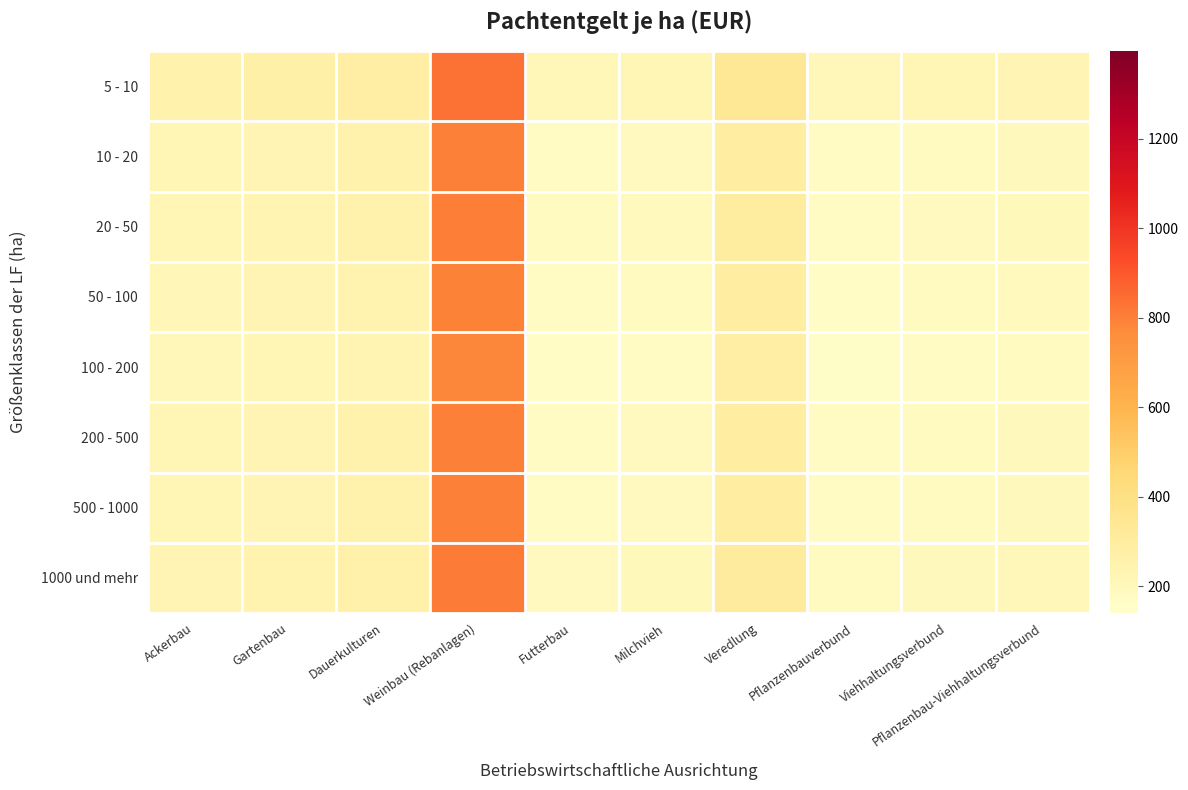

Reading right to left, what are all the values shown in this chart?

5 - 10: Pflanzenbau-Viehhaltungsverbund=230.0	Viehhaltungsverbund=219.5	Pflanzenbauverbund=206.0	Veredlung=331.5	Milchvieh=224.0	Futterbau=210.0	Weinbau (Rebanlagen)=834.0	Dauerkulturen=285.0	Gartenbau=268.5	Ackerbau=255.0
10 - 20: Pflanzenbau-Viehhaltungsverbund=194.0	Viehhaltungsverbund=183.5	Pflanzenbauverbund=170.0	Veredlung=295.5	Milchvieh=188.0	Futterbau=174.0	Weinbau (Rebanlagen)=798.0	Dauerkulturen=249.0	Gartenbau=232.5	Ackerbau=219.0
20 - 50: Pflanzenbau-Viehhaltungsverbund=199.5	Viehhaltungsverbund=189.0	Pflanzenbauverbund=175.5	Veredlung=301.0	Milchvieh=193.5	Futterbau=179.5	Weinbau (Rebanlagen)=803.5	Dauerkulturen=254.5	Gartenbau=238.0	Ackerbau=224.5
50 - 100: Pflanzenbau-Viehhaltungsverbund=190.0	Viehhaltungsverbund=179.5	Pflanzenbauverbund=166.0	Veredlung=291.5	Milchvieh=184.0	Futterbau=170.0	Weinbau (Rebanlagen)=794.0	Dauerkulturen=245.0	Gartenbau=228.5	Ackerbau=215.0
100 - 200: Pflanzenbau-Viehhaltungsverbund=182.0	Viehhaltungsverbund=171.5	Pflanzenbauverbund=158.0	Veredlung=283.5	Milchvieh=176.0	Futterbau=162.0	Weinbau (Rebanlagen)=786.0	Dauerkulturen=237.0	Gartenbau=220.5	Ackerbau=207.0
200 - 500: Pflanzenbau-Viehhaltungsverbund=194.0	Viehhaltungsverbund=183.5	Pflanzenbauverbund=170.0	Veredlung=295.5	Milchvieh=188.0	Futterbau=174.0	Weinbau (Rebanlagen)=798.0	Dauerkulturen=249.0	Gartenbau=232.5	Ackerbau=219.0
500 - 1000: Pflanzenbau-Viehhaltungsverbund=194.0	Viehhaltungsverbund=183.5	Pflanzenbauverbund=170.0	Veredlung=295.5	Milchvieh=188.0	Futterbau=174.0	Weinbau (Rebanlagen)=798.0	Dauerkulturen=249.0	Gartenbau=232.5	Ackerbau=219.0
1000 und mehr: Pflanzenbau-Viehhaltungsverbund=205.5	Viehhaltungsverbund=195.0	Pflanzenbauverbund=181.5	Veredlung=307.0	Milchvieh=199.5	Futterbau=185.5	Weinbau (Rebanlagen)=809.5	Dauerkulturen=260.5	Gartenbau=244.0	Ackerbau=230.5